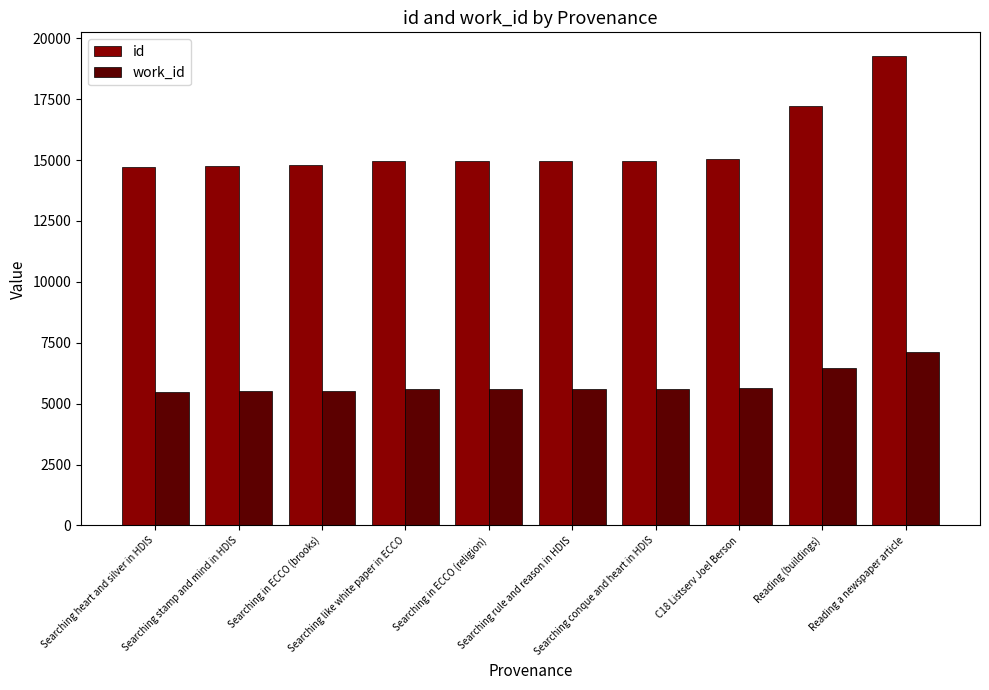

What is the label of the 7th bar from the right?

Searching like white paper in ECCO